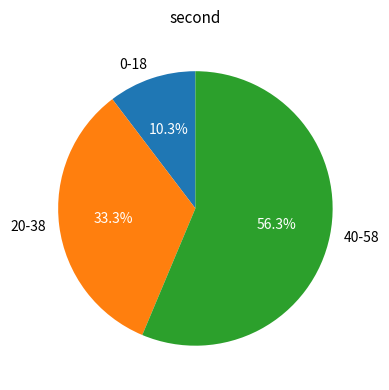

Between 40-58 and 20-38, which is larger?

40-58